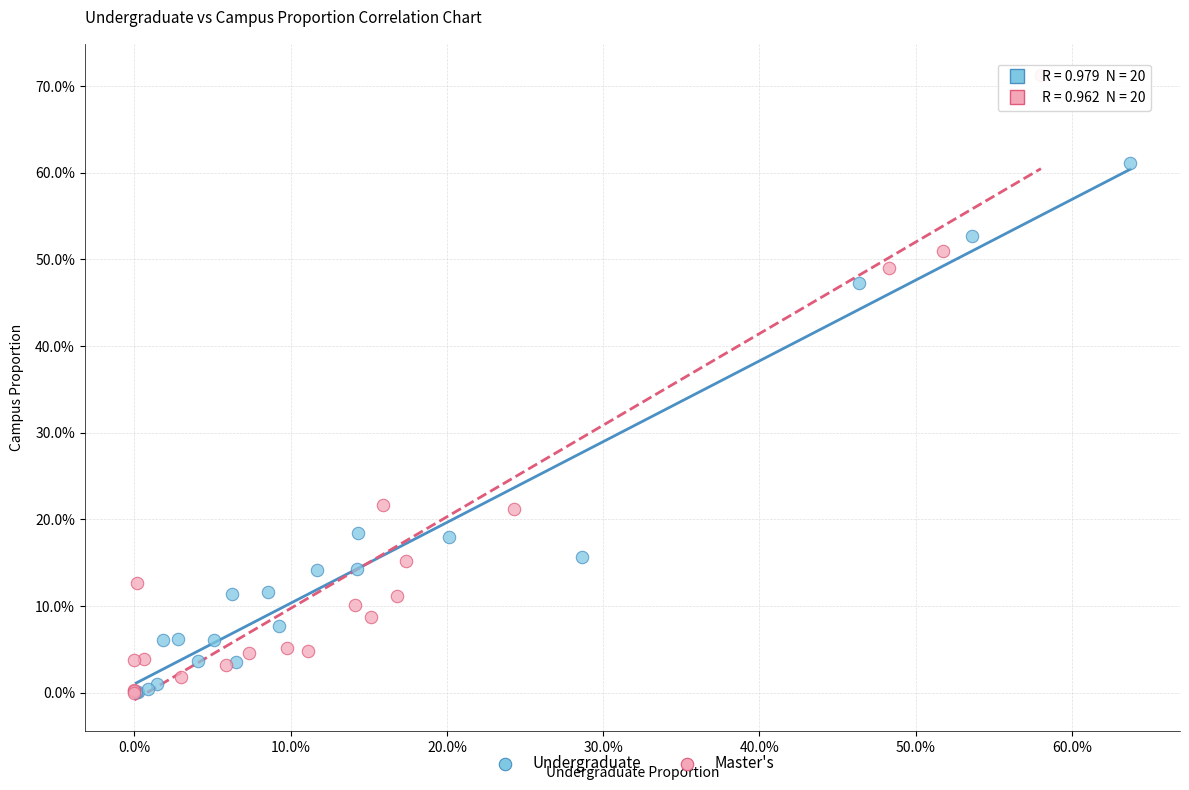

What are all the series names shown in the legend?

Undergraduate, Master's